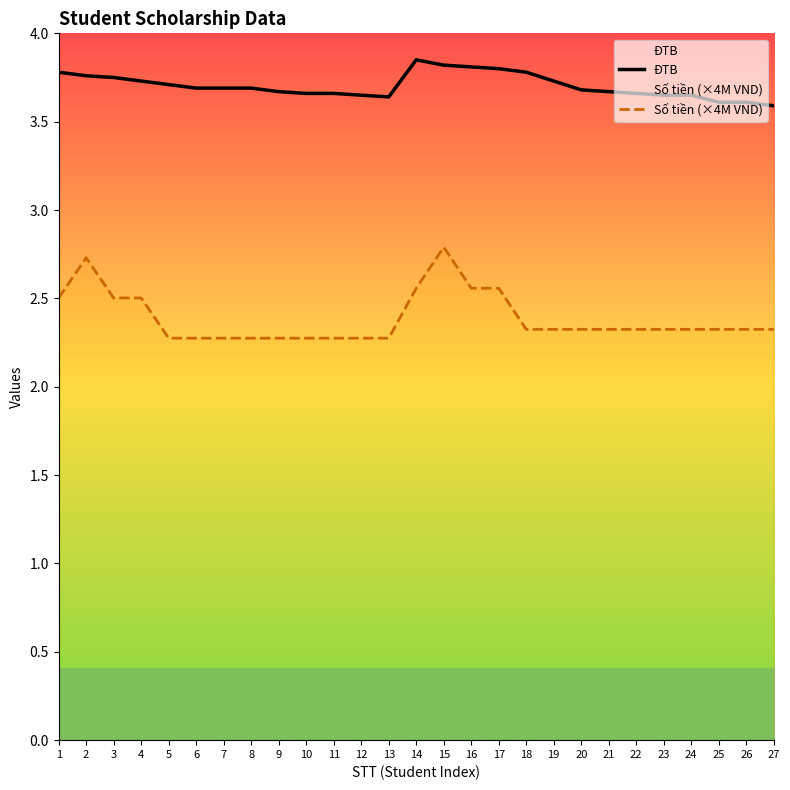

Which series changed the most between 2 and 6?

Số tiền (×4M VND)